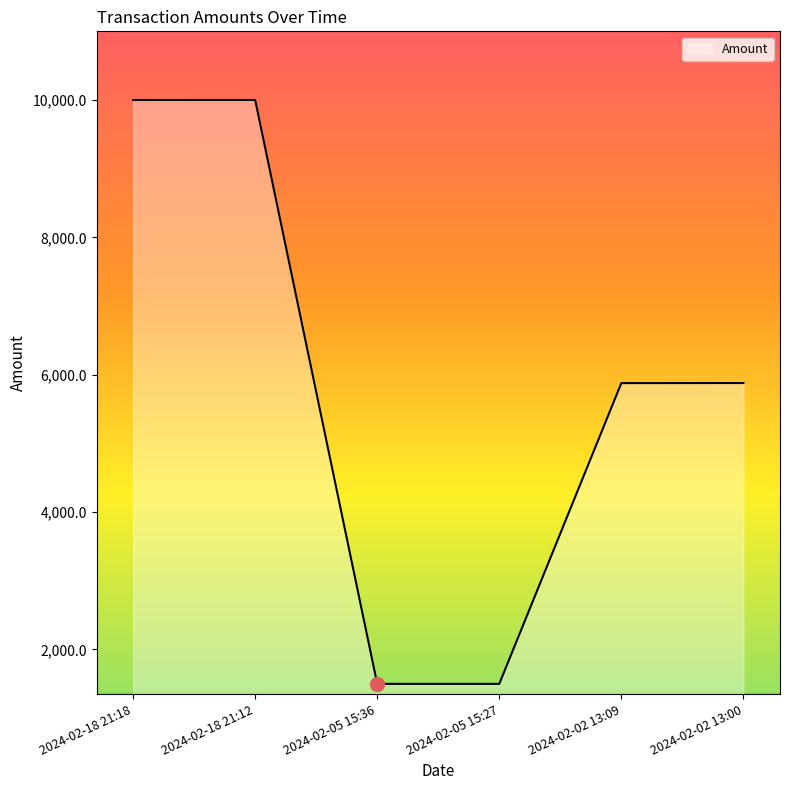

Read the value at 2024-02-05 15:36.

1496.9